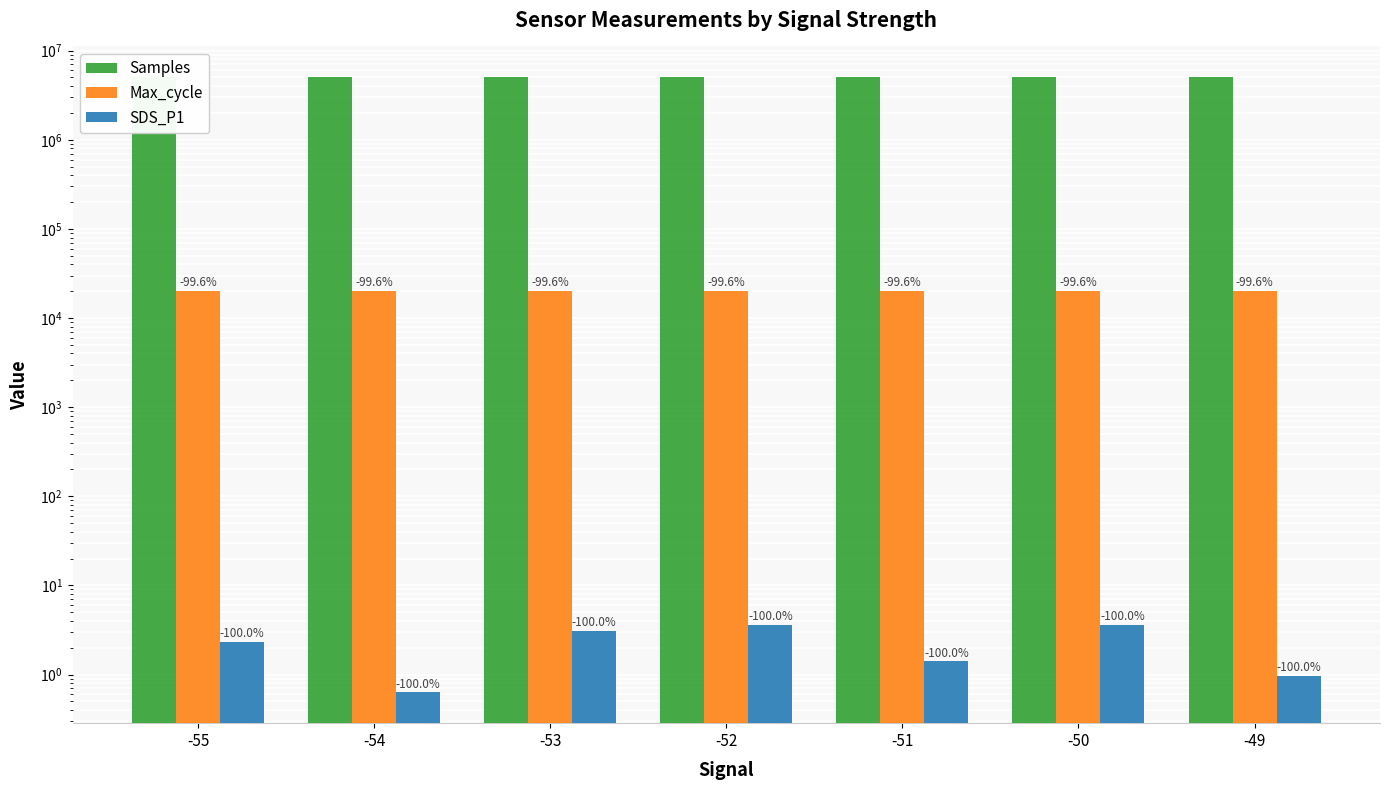

What value does the SDS_P1 series have at -51?

1.4